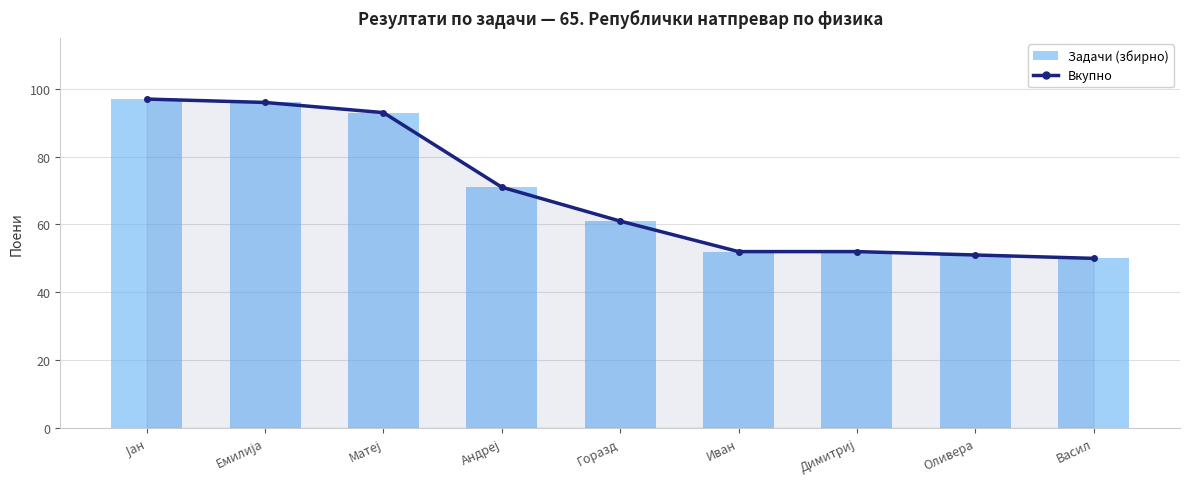

What is the difference between the maximum and minimum values in the Вкупно series?

47